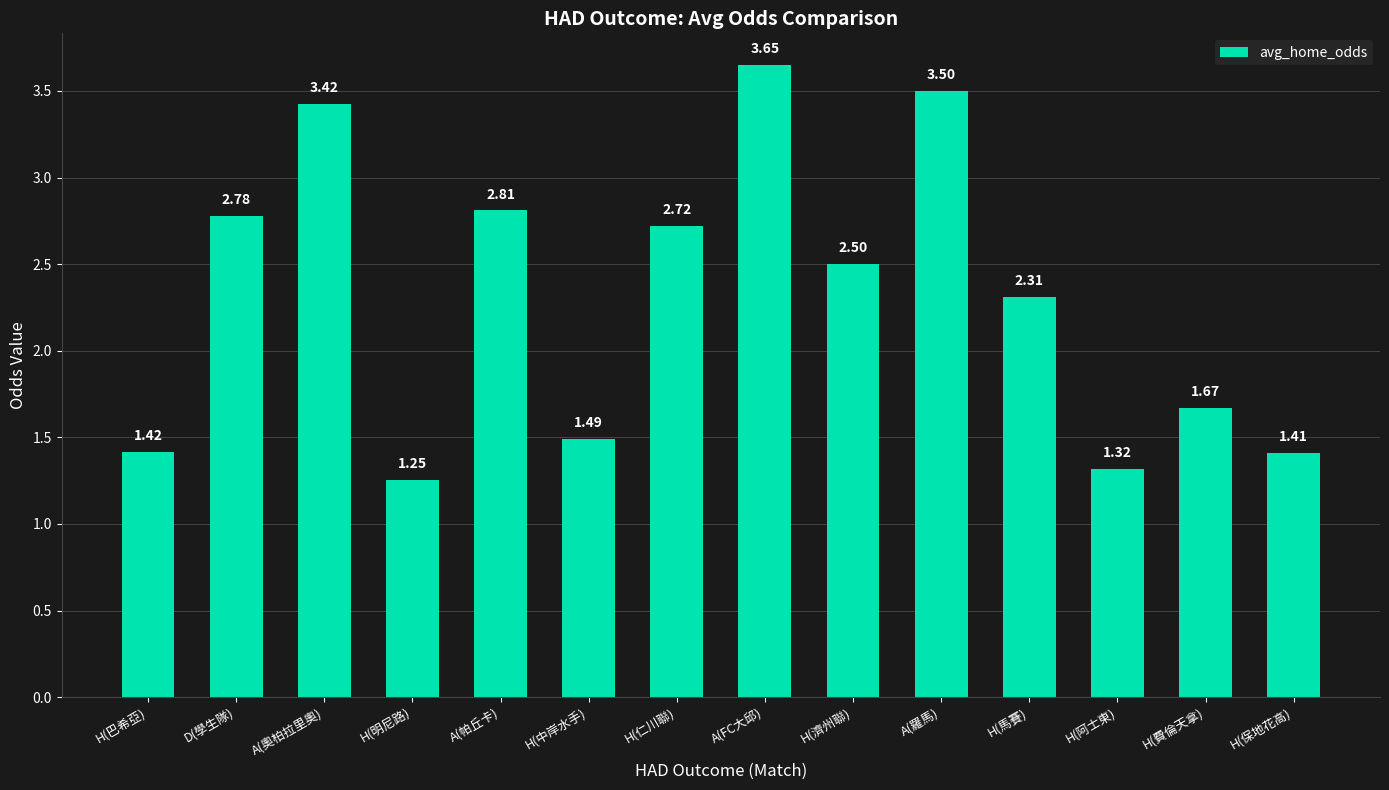

Rank the categories by value from lowest to highest.

H(明尼路), H(阿士東), H(保地花高), H(巴希亞), H(中岸水手), H(費倫天拿), H(馬賽), H(濟州聯), H(仁川聯), D(學生隊), A(帕丘卡), A(奧柏拉里奧), A(羅馬), A(FC大邱)